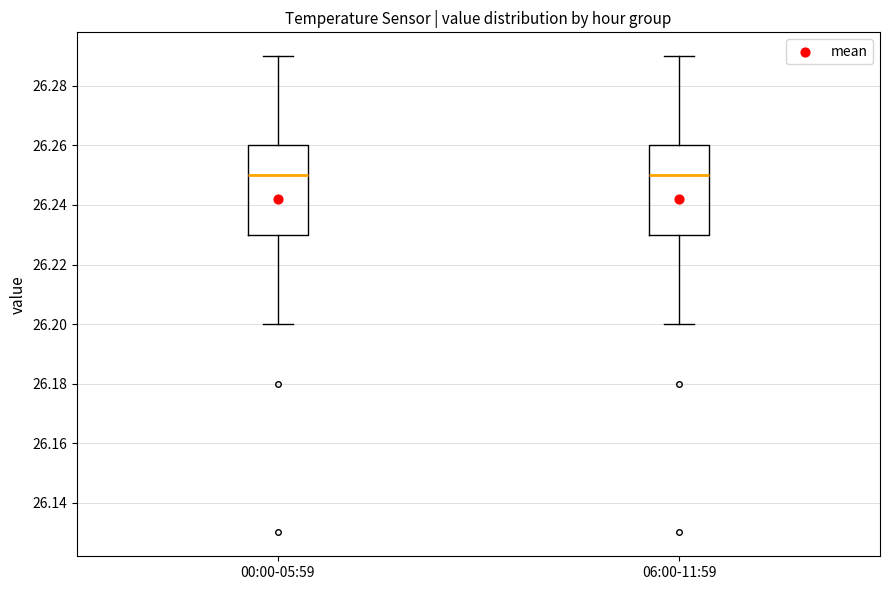

Reading left to right, read every box against the y-axis: the position of its median line, the range the box covers, and the ends of its whiskers. The values are not printed on the chart, so give them approximately, as read against the axis.

00:00-05:59: median 26.25, box 26.23 to 26.26, whiskers 26.20 to 26.29
06:00-11:59: median 26.25, box 26.23 to 26.26, whiskers 26.20 to 26.29